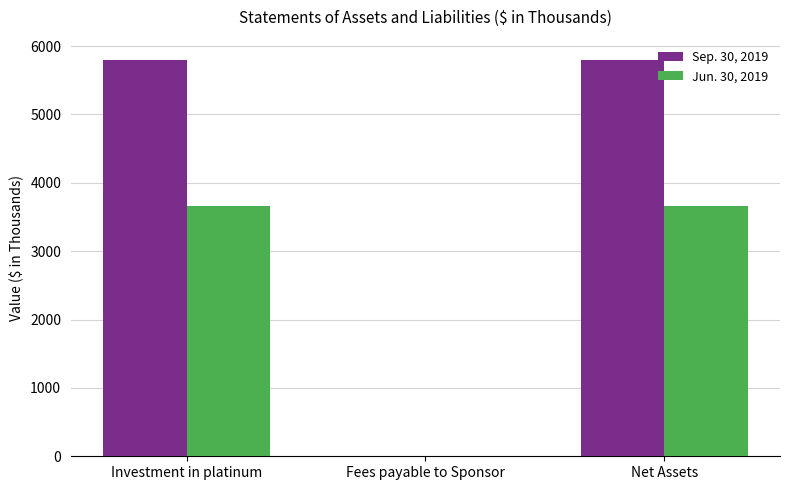

The value of Sep. 30, 2019 at Net Assets is 3659. True or false?

False